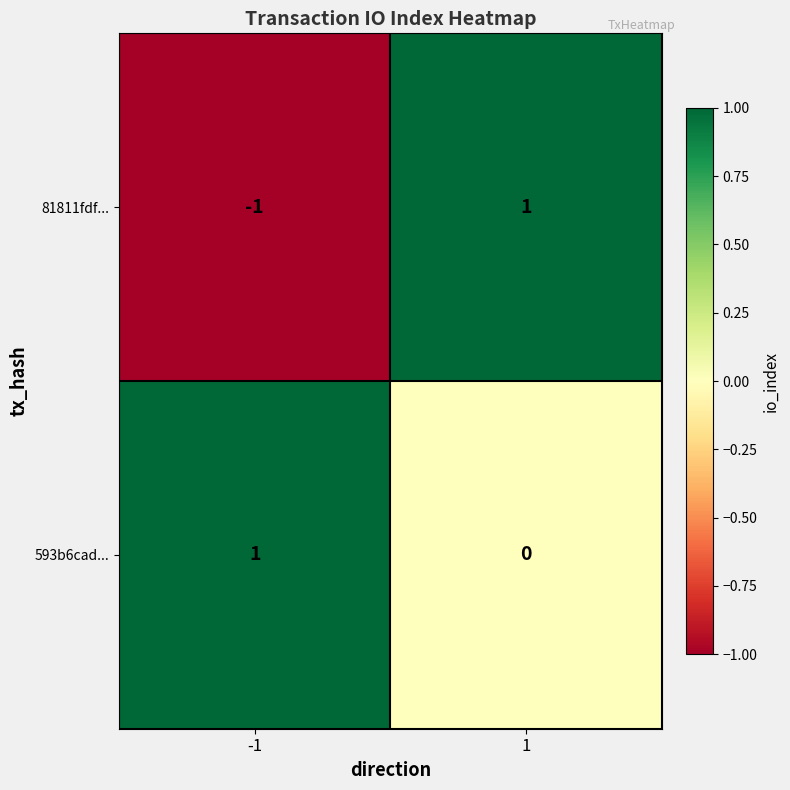

Which series has the widest spread of values?

81811fdf...